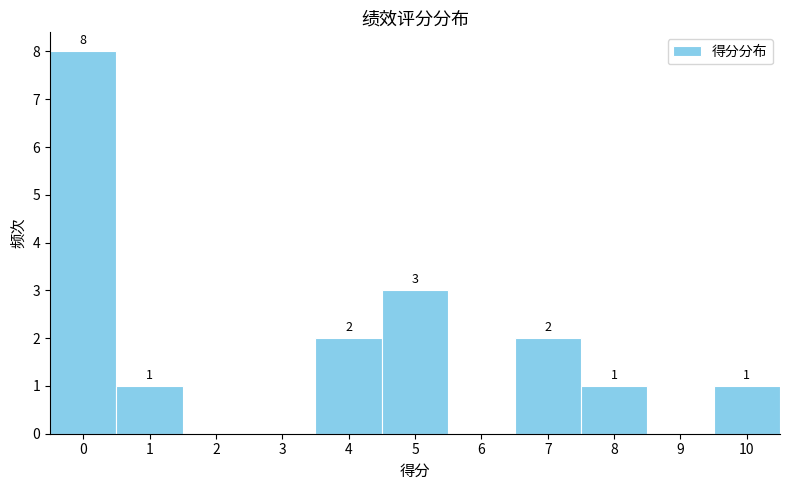

Reading left to right, what are all the values shown in this chart?

0=8	1=1	2=0	3=0	4=2	5=3	6=0	7=2	8=1	9=0	10=1